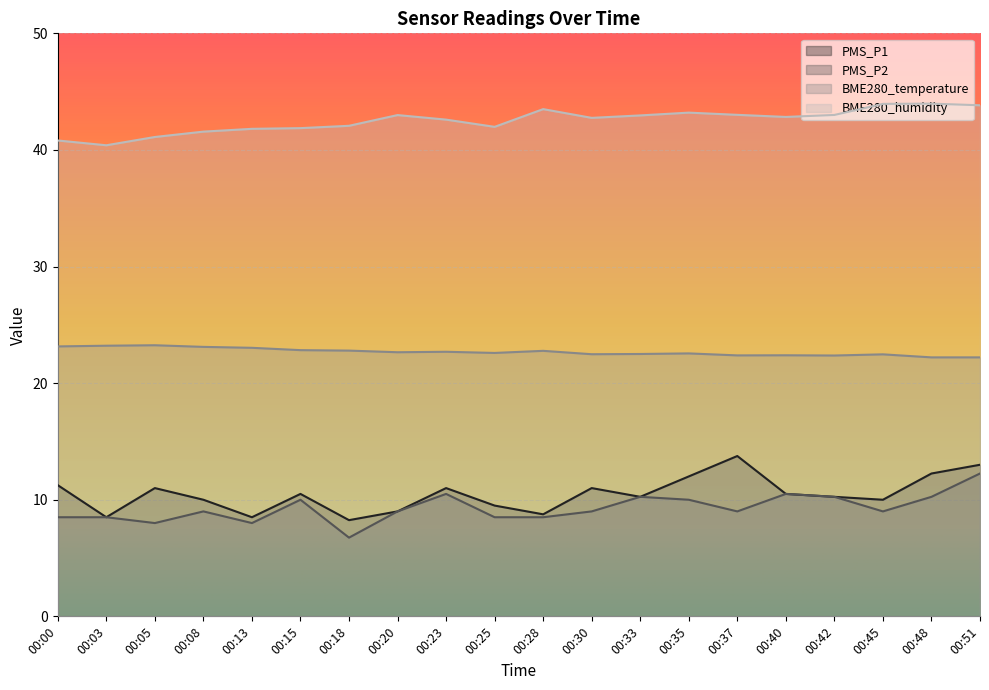

Count the number of categories in the chart.

20